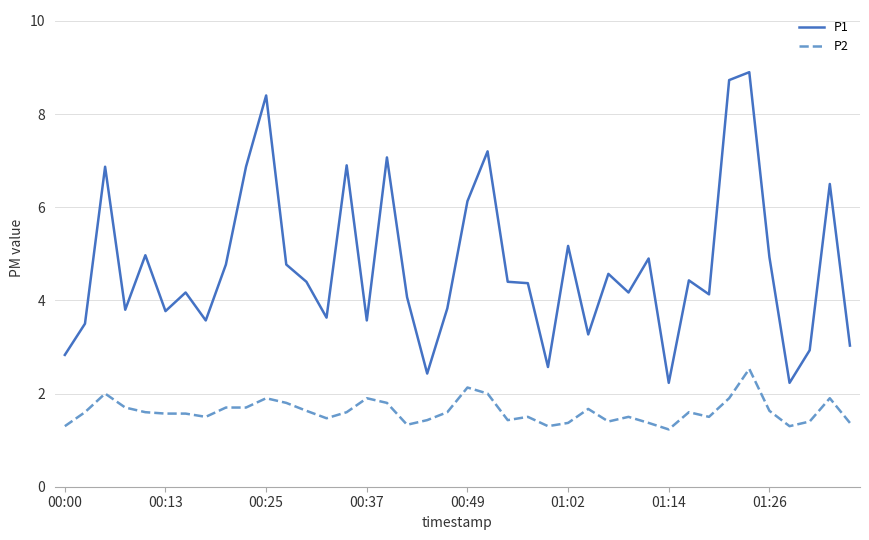

What is the sum of all P2 values?

64.7